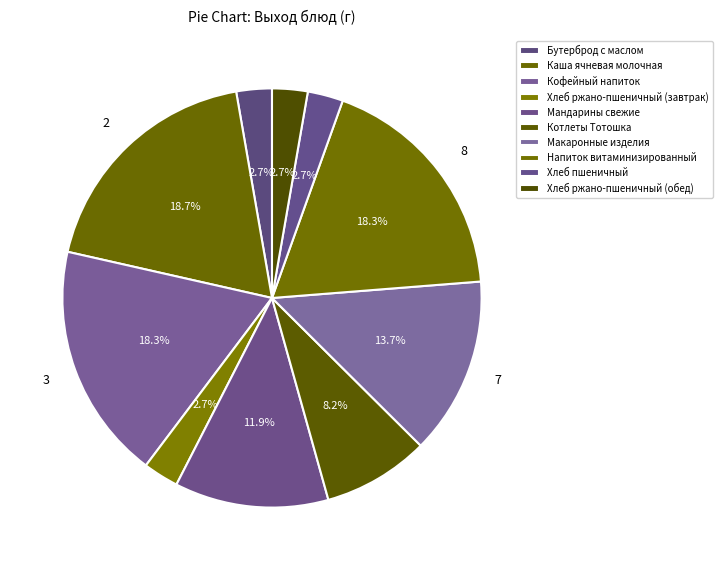

How many segments does this pie chart have?

10